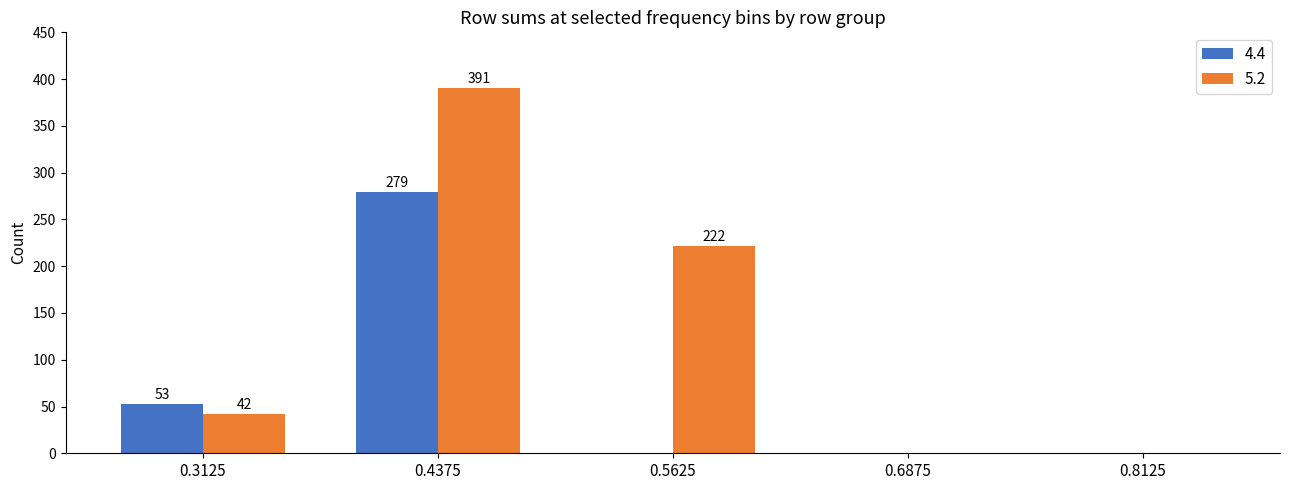

Which series has the widest spread of values?

5.2